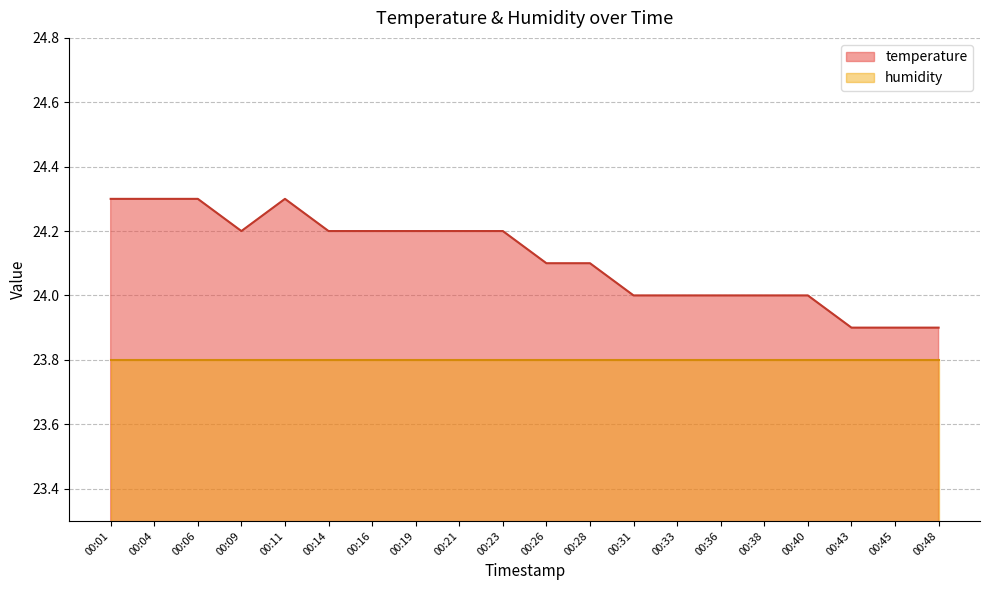

What is the smallest value displayed?

23.8